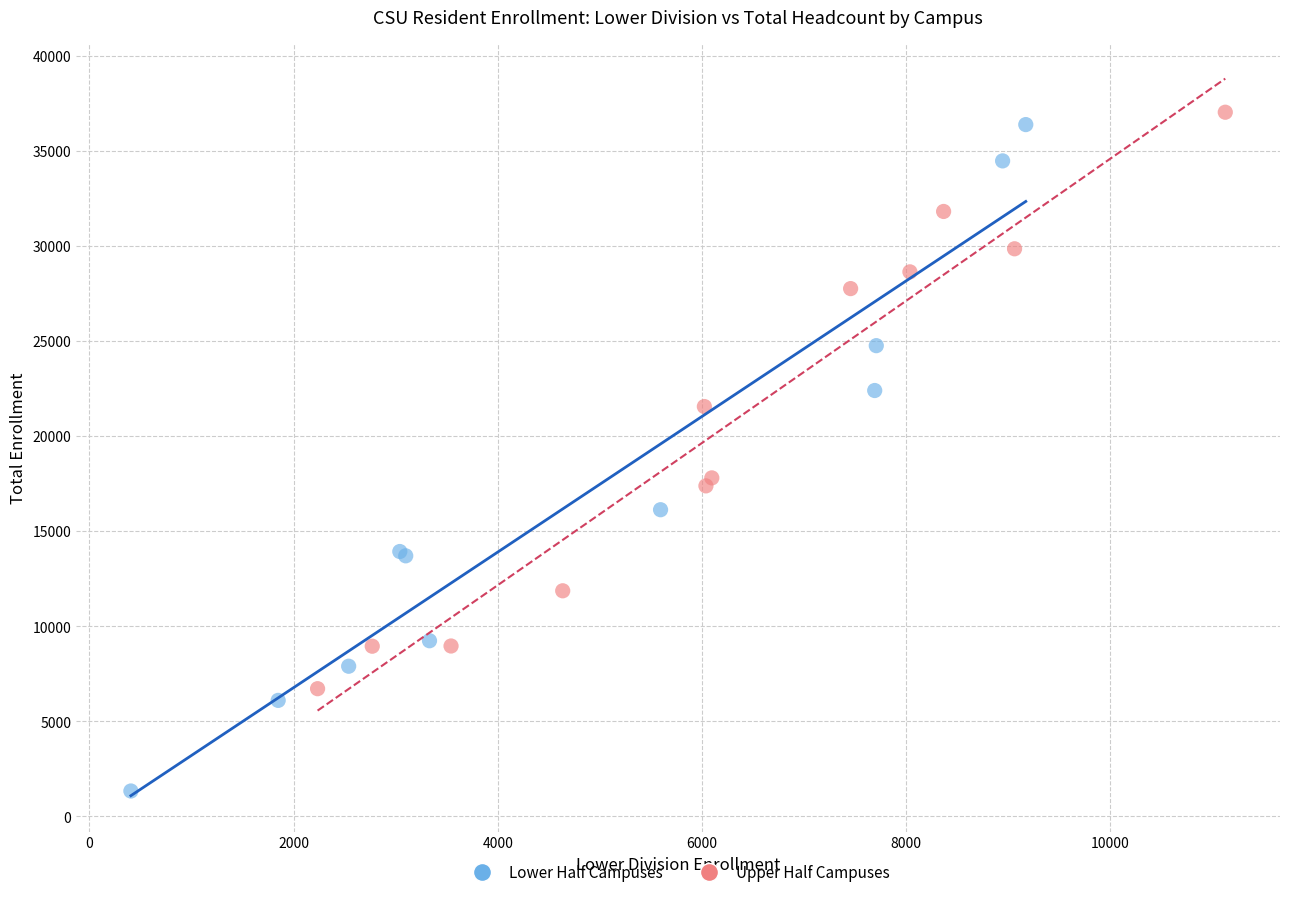

Which series reaches the maximum Y coordinate?

Upper Half Campuses